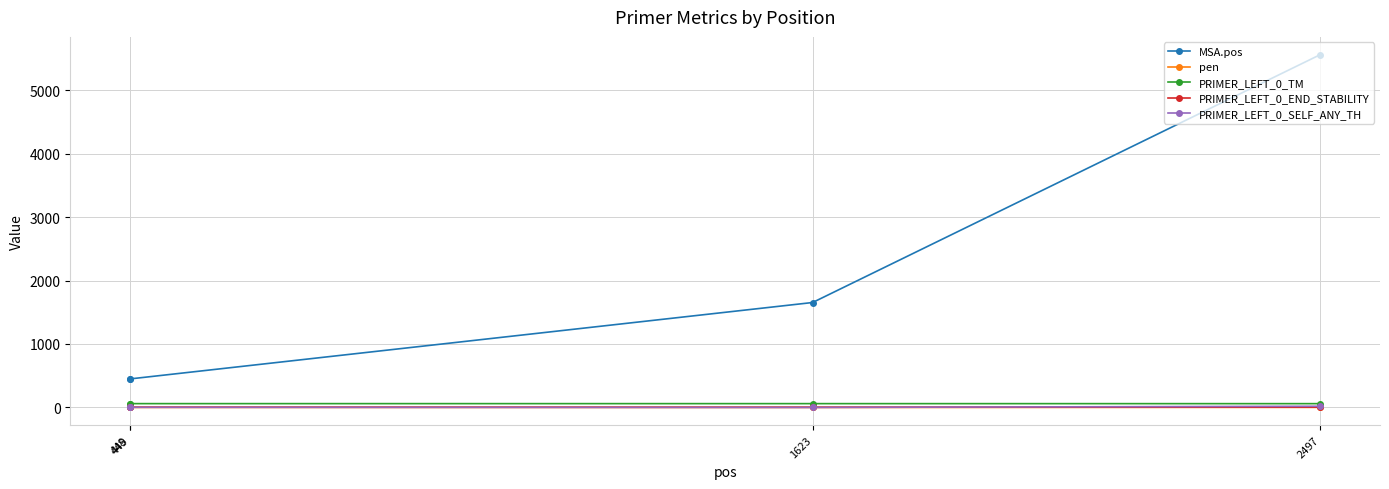

What is the difference between the maximum and minimum values in the PRIMER_LEFT_0_TM series?

0.4